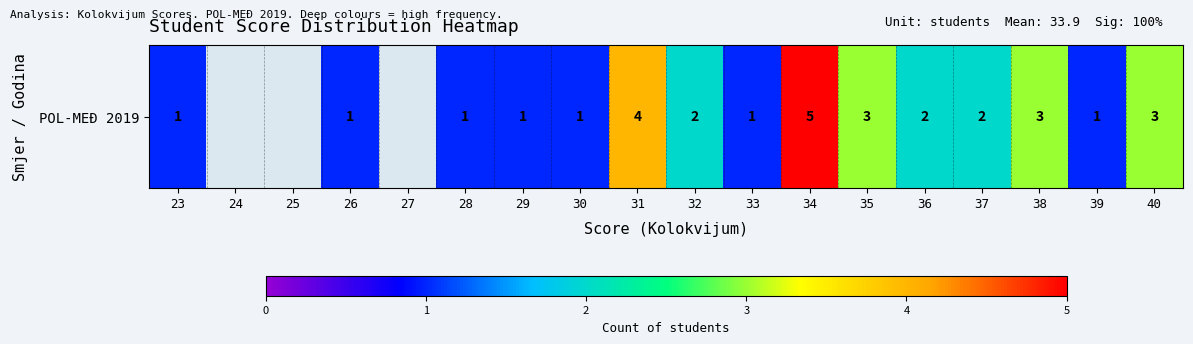

Which label corresponds to the largest value in the chart?

34